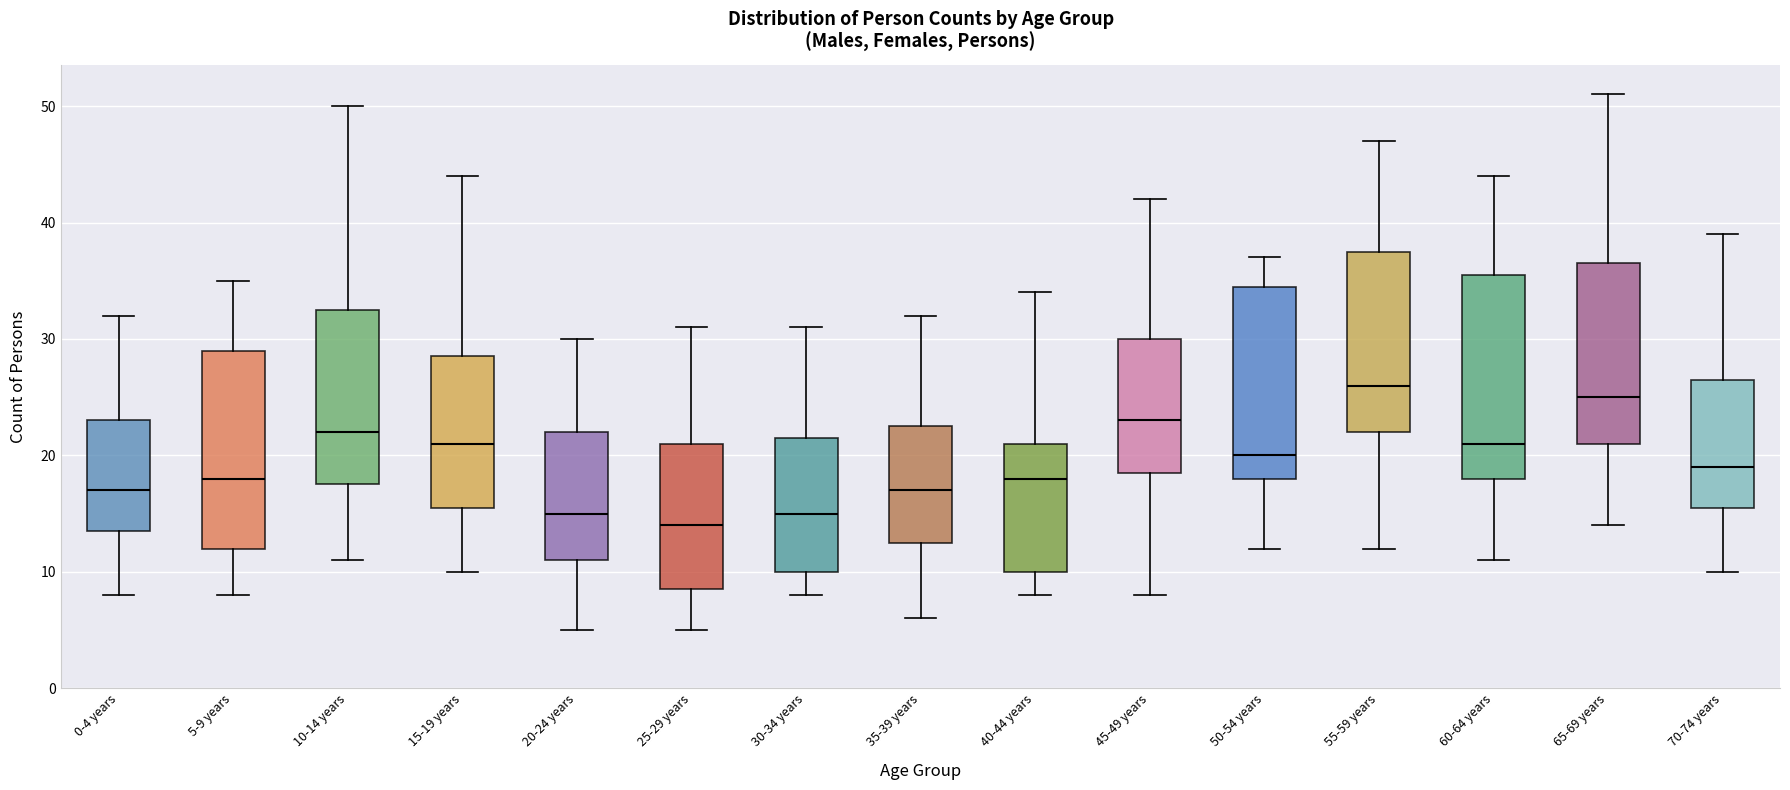

Reading left to right, transcribe this box plot: for each box, give where its median line is, the range the box spans, and where its two whiskers end, as read against the y-axis. The values are not printed on the chart, so give them approximately, as read against the axis.

0-4 years: median 17, box 14 to 23, whiskers 8 to 32
5-9 years: median 18, box 12 to 29, whiskers 8 to 35
10-14 years: median 22, box 18 to 33, whiskers 11 to 50
15-19 years: median 21, box 16 to 29, whiskers 10 to 44
20-24 years: median 15, box 11 to 22, whiskers 5 to 30
25-29 years: median 14, box 9 to 21, whiskers 5 to 31
30-34 years: median 15, box 10 to 22, whiskers 8 to 31
35-39 years: median 17, box 13 to 23, whiskers 6 to 32
40-44 years: median 18, box 10 to 21, whiskers 8 to 34
45-49 years: median 23, box 19 to 30, whiskers 8 to 42
50-54 years: median 20, box 18 to 35, whiskers 12 to 37
55-59 years: median 26, box 22 to 38, whiskers 12 to 47
60-64 years: median 21, box 18 to 36, whiskers 11 to 44
65-69 years: median 25, box 21 to 37, whiskers 14 to 51
70-74 years: median 19, box 16 to 27, whiskers 10 to 39